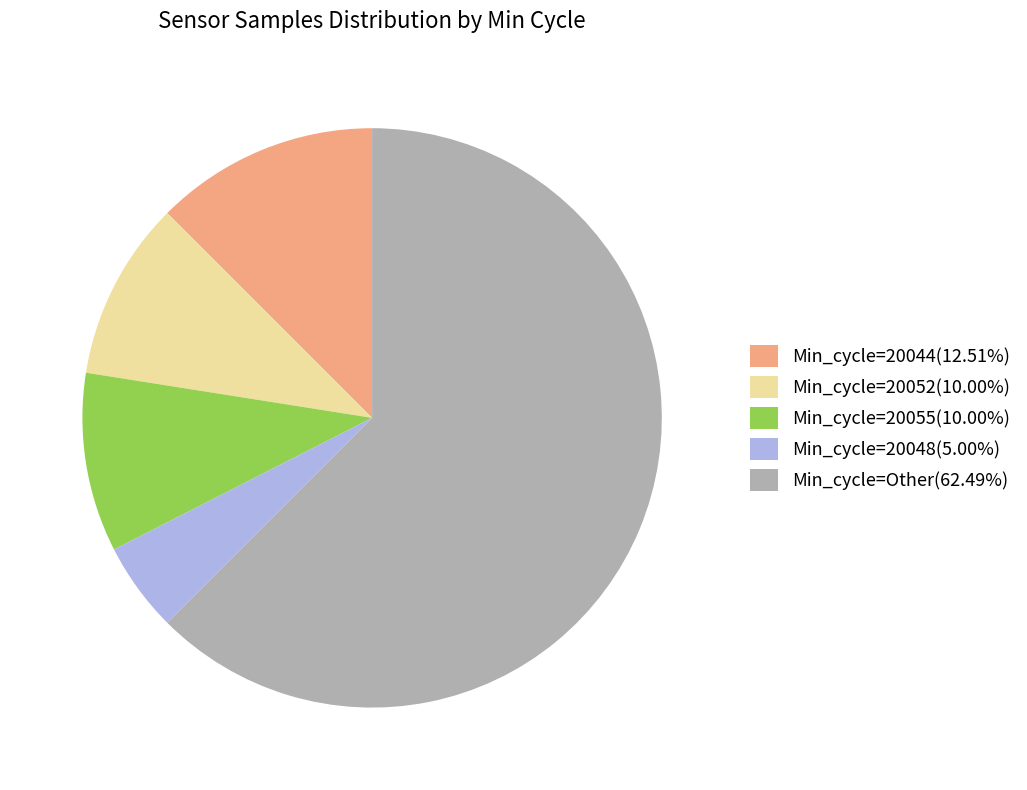

Is the sum of Min_cycle=20055(10.00%) and Min_cycle=20048(5.00%) greater than half?

No